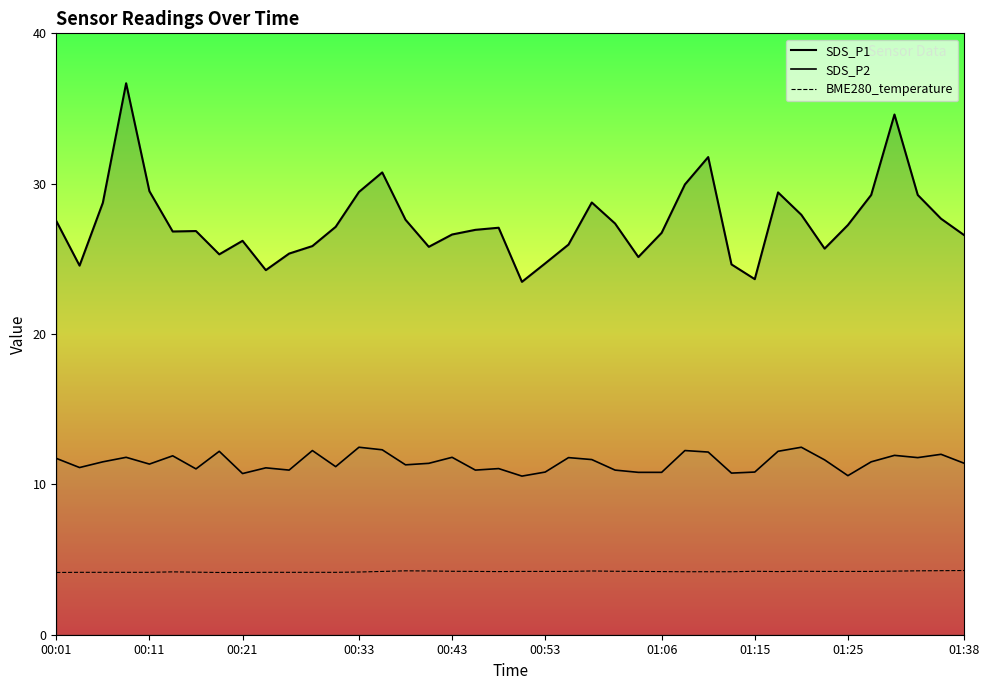

Which series has the largest range (max minus min)?

SDS_P1